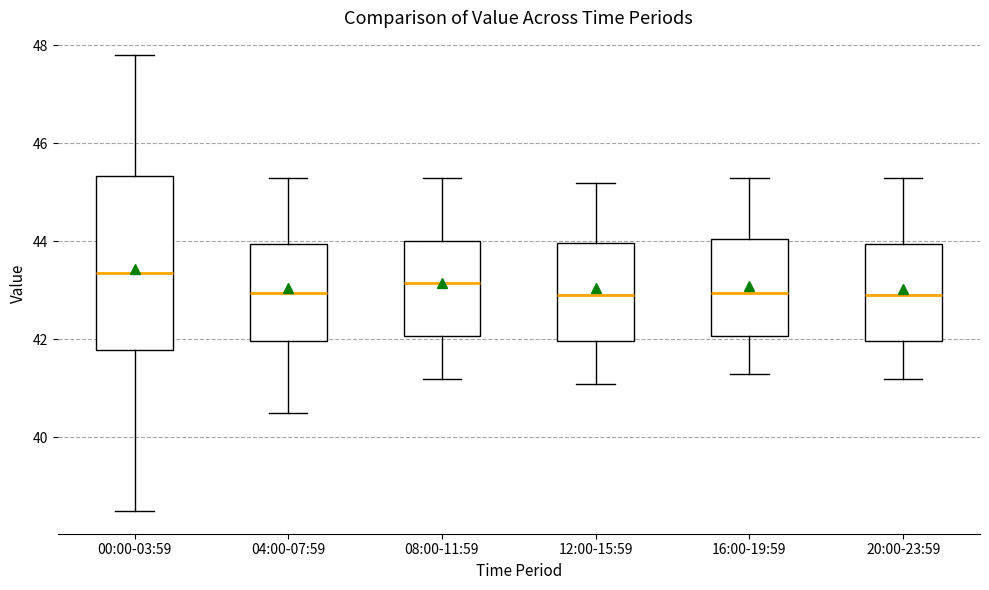

Comparing the boxes themselves (not the whiskers), which one is the tallest?

00:00-03:59